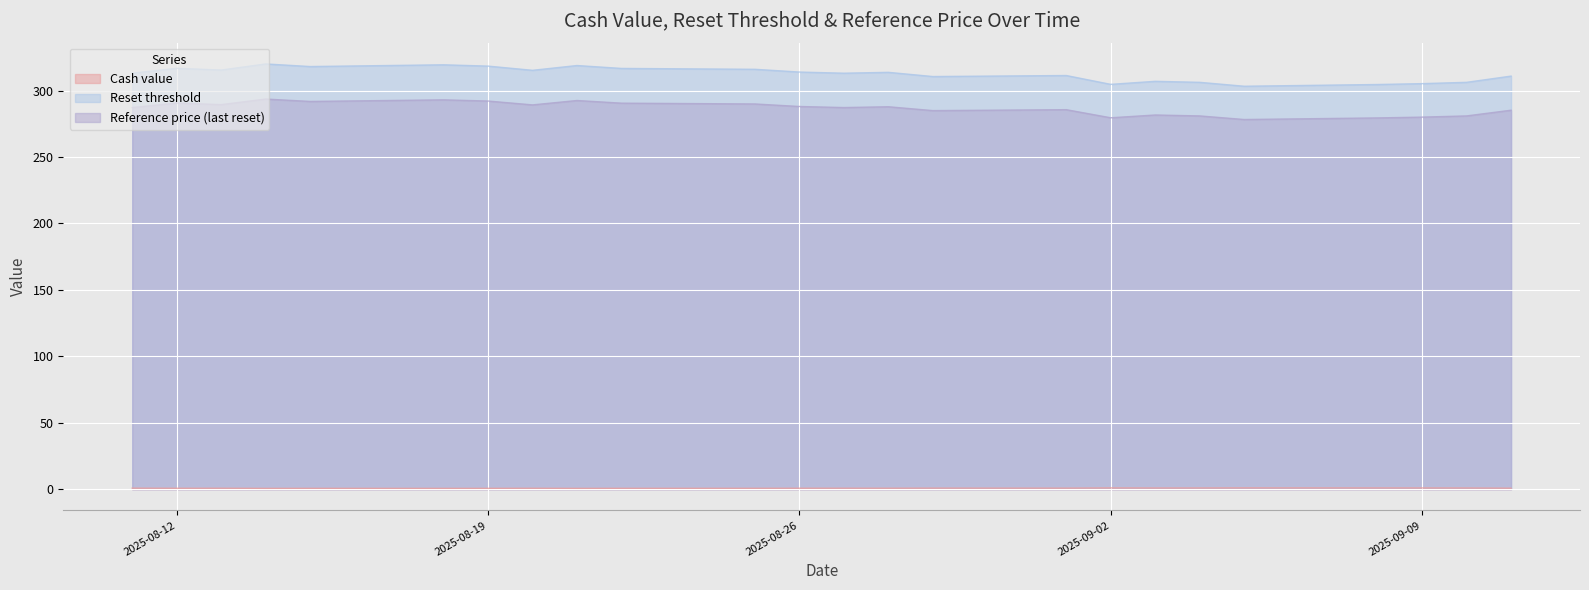

At which category does Cash value reach its first local valley?

2025-09-03